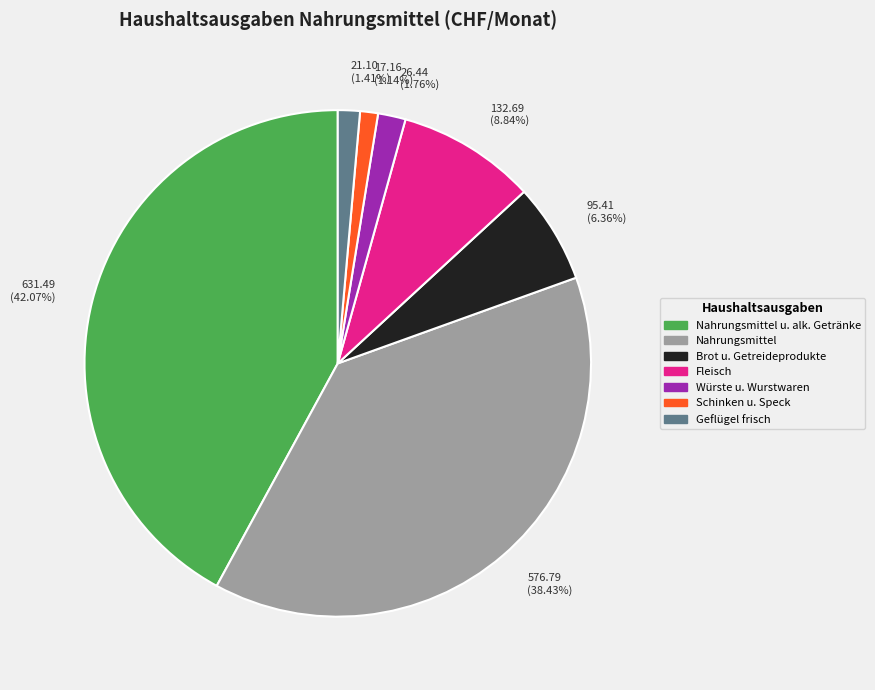

What is the largest slice in the pie chart?

Nahrungsmittel u. alk. Getränke